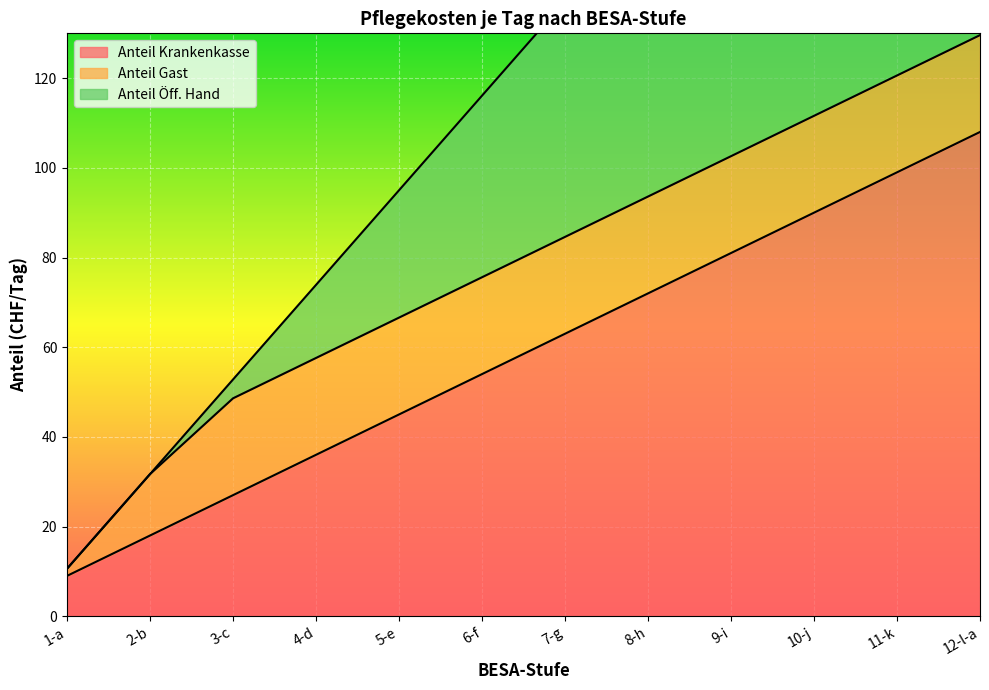

True or false: Anteil Krankenkasse has a value of 72 at 8-h.

True